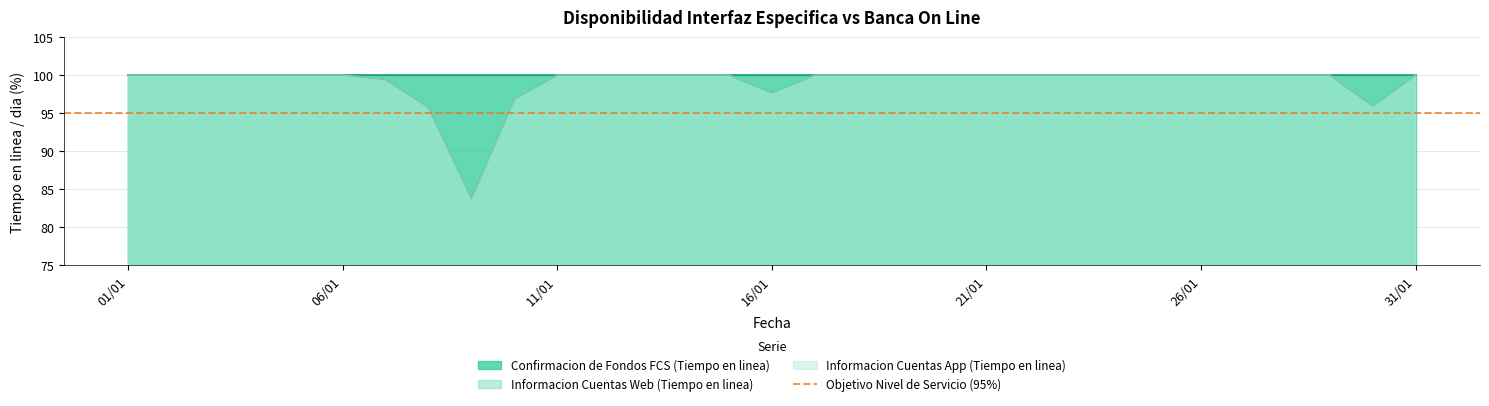

Which label corresponds to the largest value in the chart?

2023-01-01